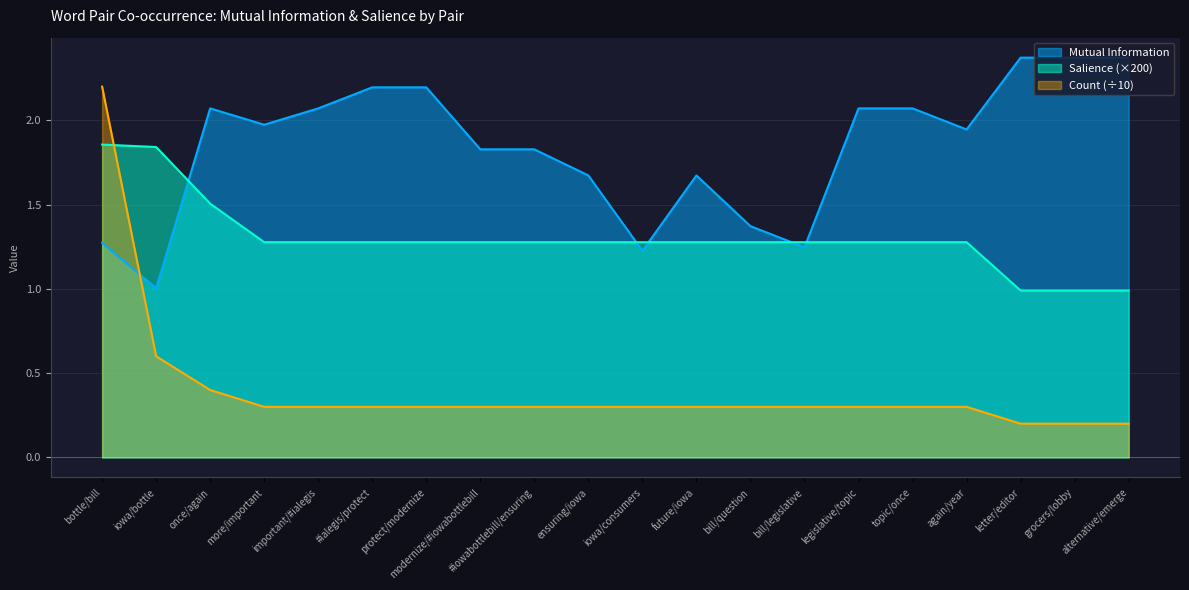

The value of Salience at again/year is 1.3. True or false?

True